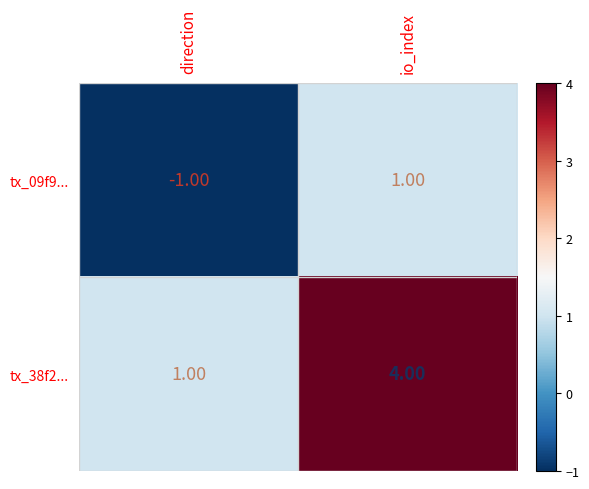

Rank the series by their average value, from lowest to highest.

tx_09f9..., tx_38f2...